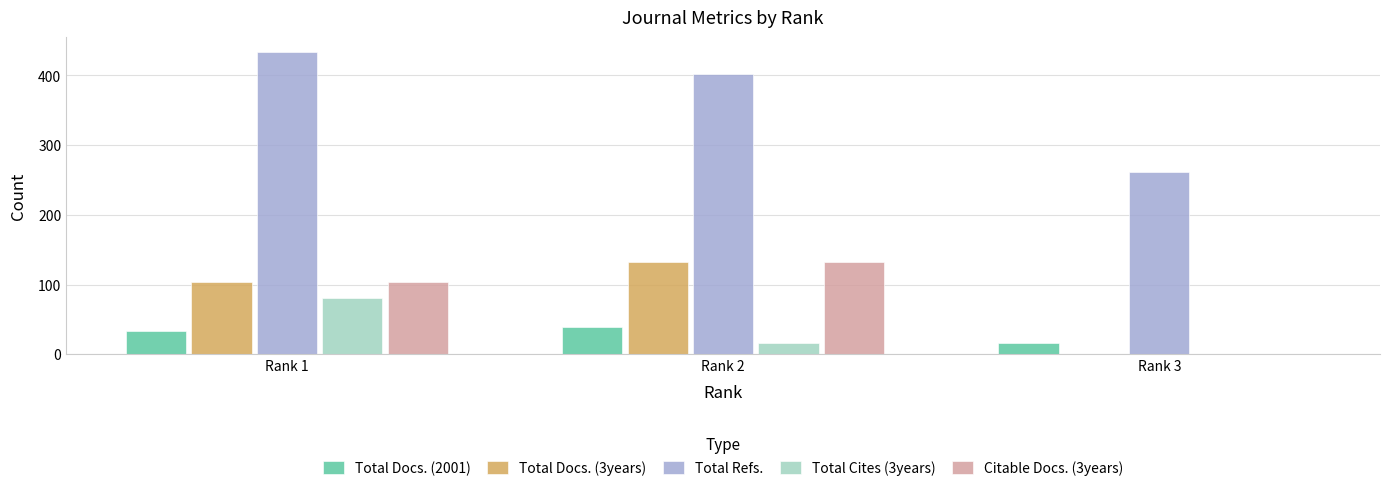

Is the value of Total Refs. at Rank 1 greater than the value of Citable Docs. (3years) at Rank 1?

Yes